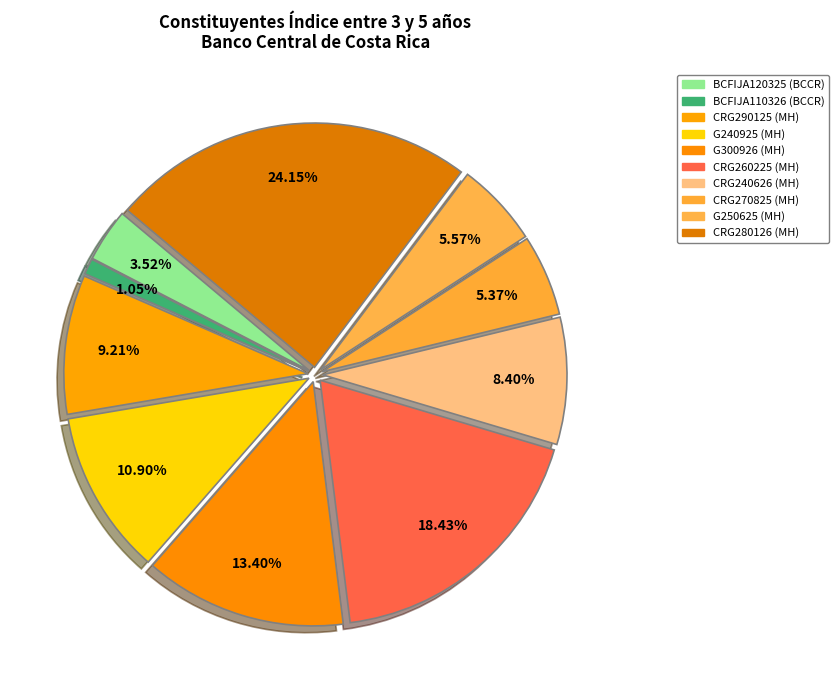

How many segments does this pie chart have?

10